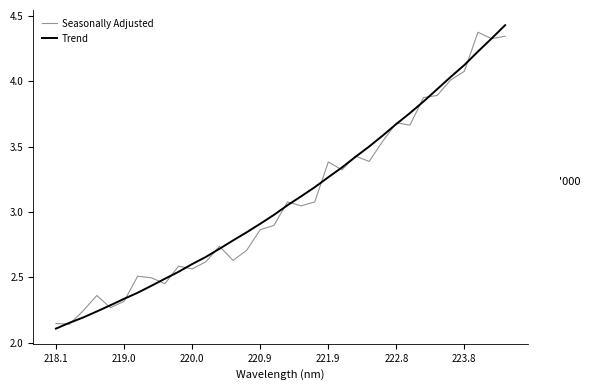

At which category does the chart reach its minimum across all series?

218.1